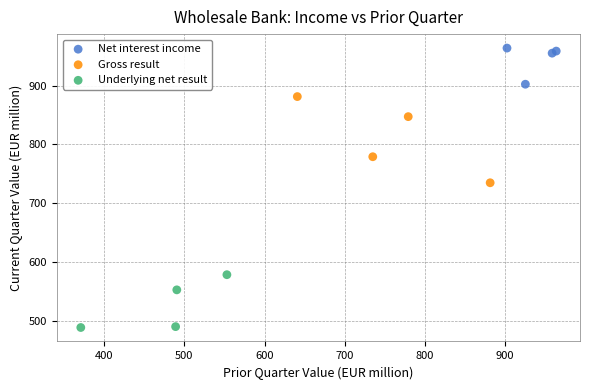

Which series contains the highest Y value?

Net interest income